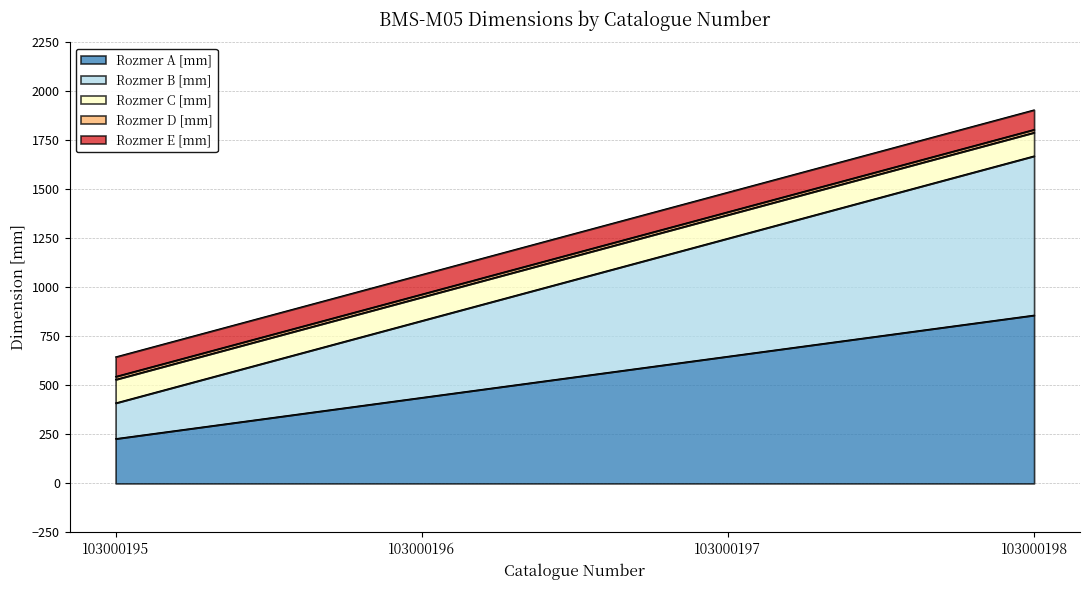

Between 103000197 and 103000198, which series saw the biggest shift?

Rozmer A [mm]